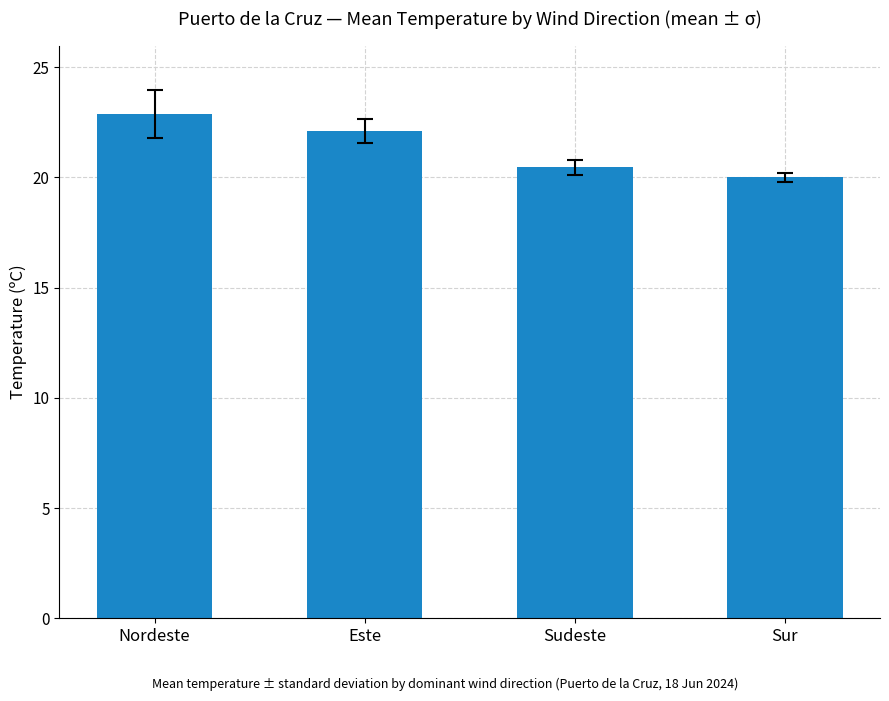

What is the difference between the maximum and minimum values?

2.9